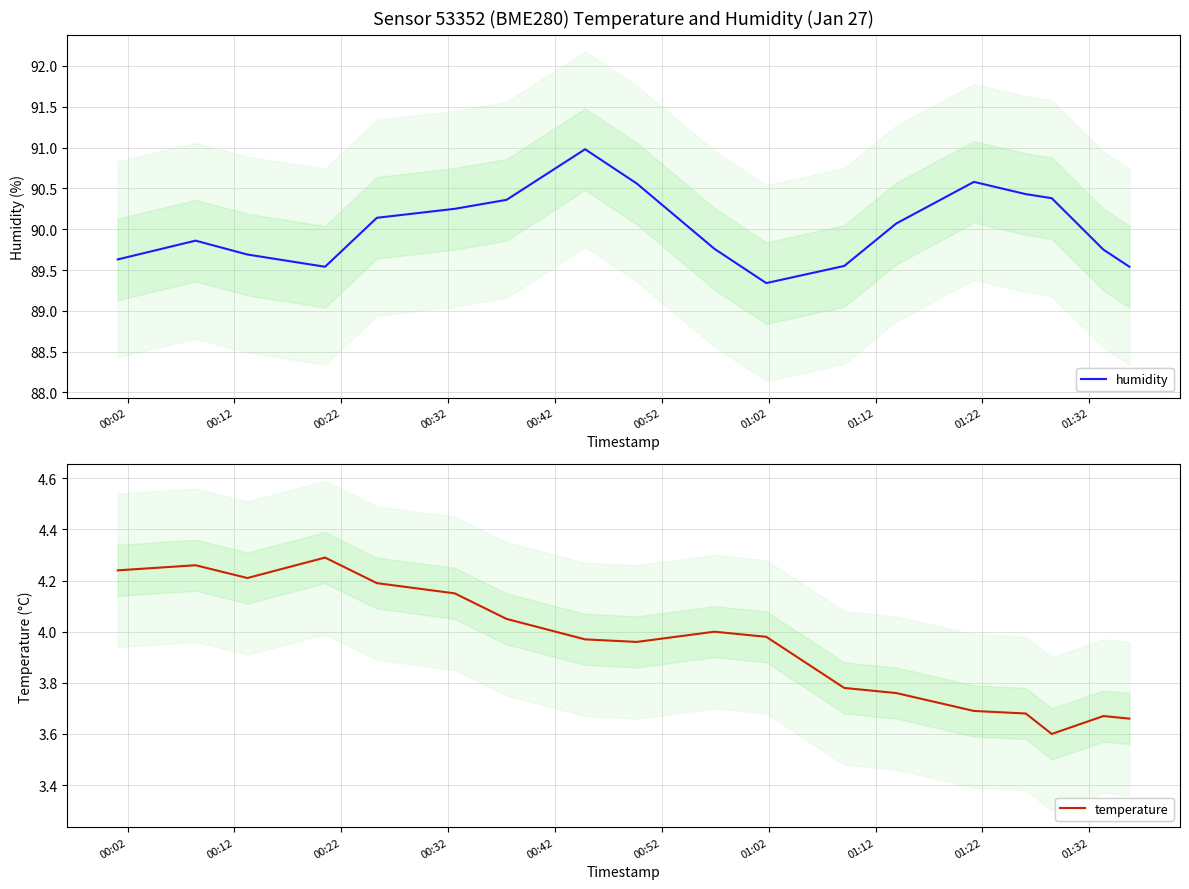

Which series has the largest range (max minus min)?

humidity